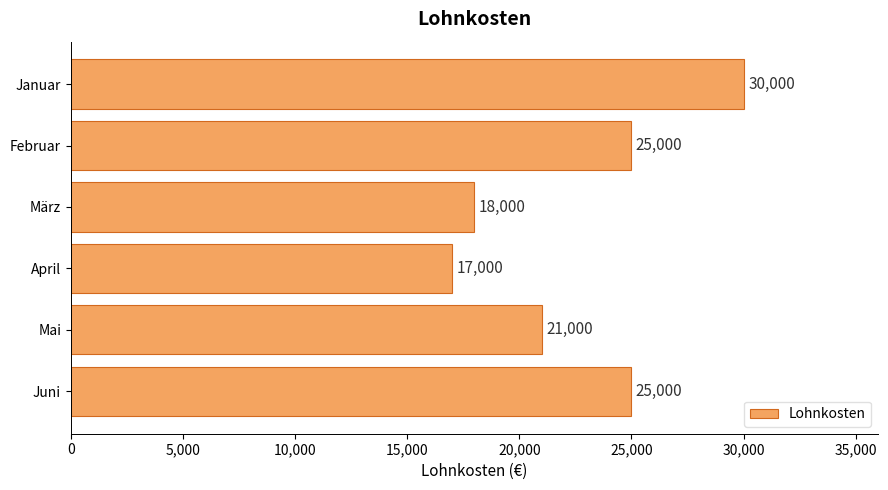

Reading bottom to top, transcribe all the data shown in this chart.

25000	21000	17000	18000	25000	30000